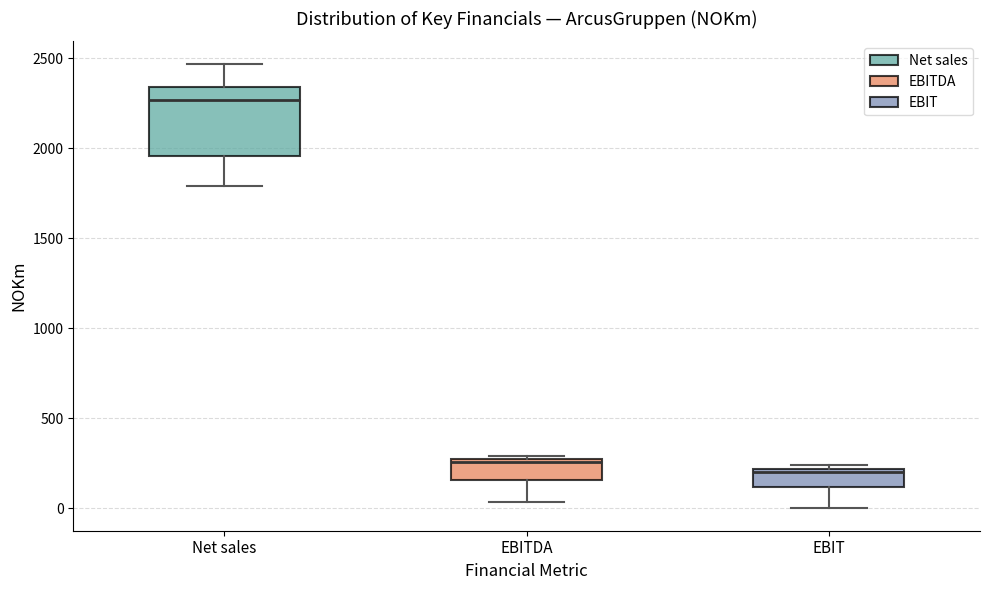

Where is the upper edge of the box for EBIT on the y-axis? The values are not printed on the chart, so give them approximately, as read against the axis.

200